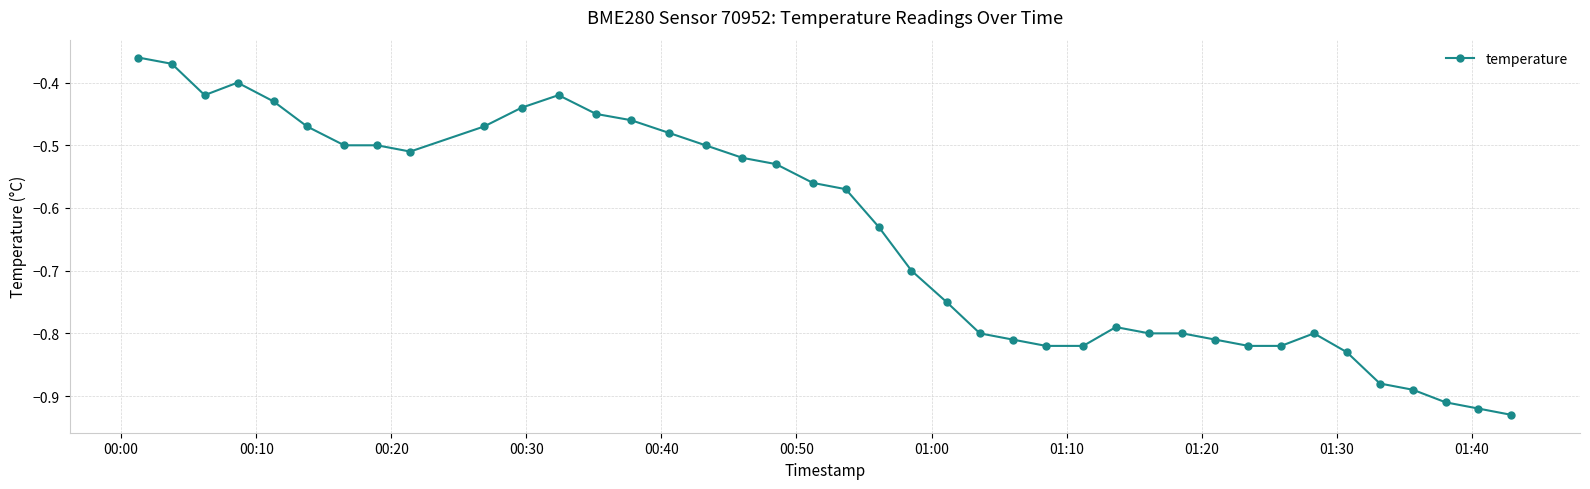

What is the difference between the maximum and minimum values?

0.6